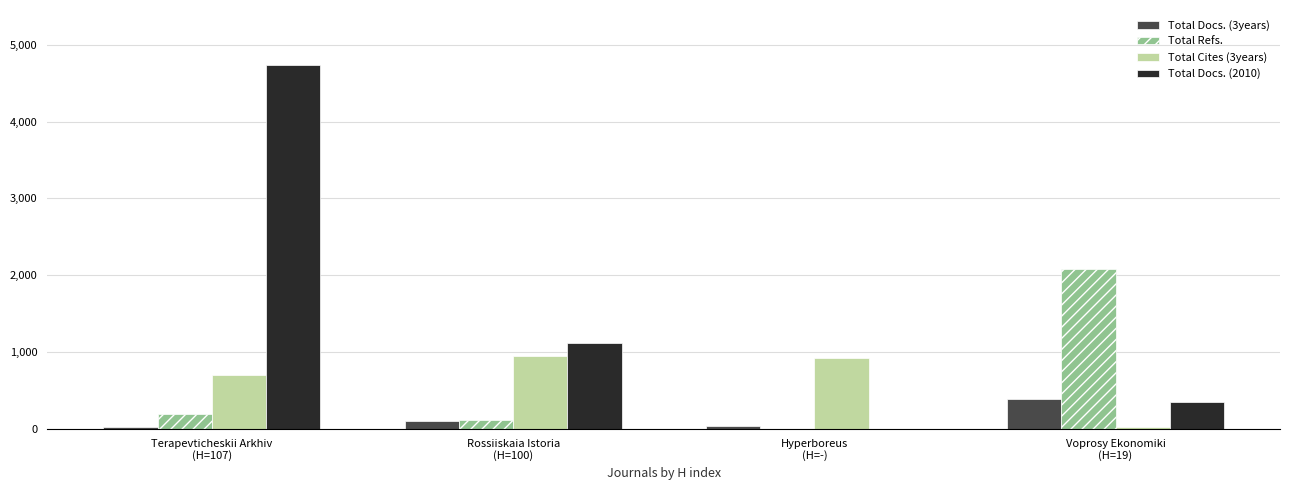

Which label corresponds to the largest value in the chart?

Terapevticheskii Arkhiv
(H=107)